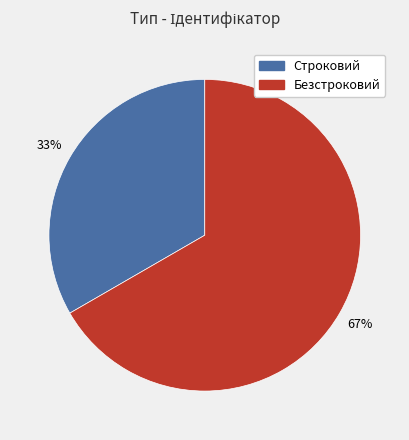

Rank the categories by value from highest to lowest.

Безстроковий, Строковий